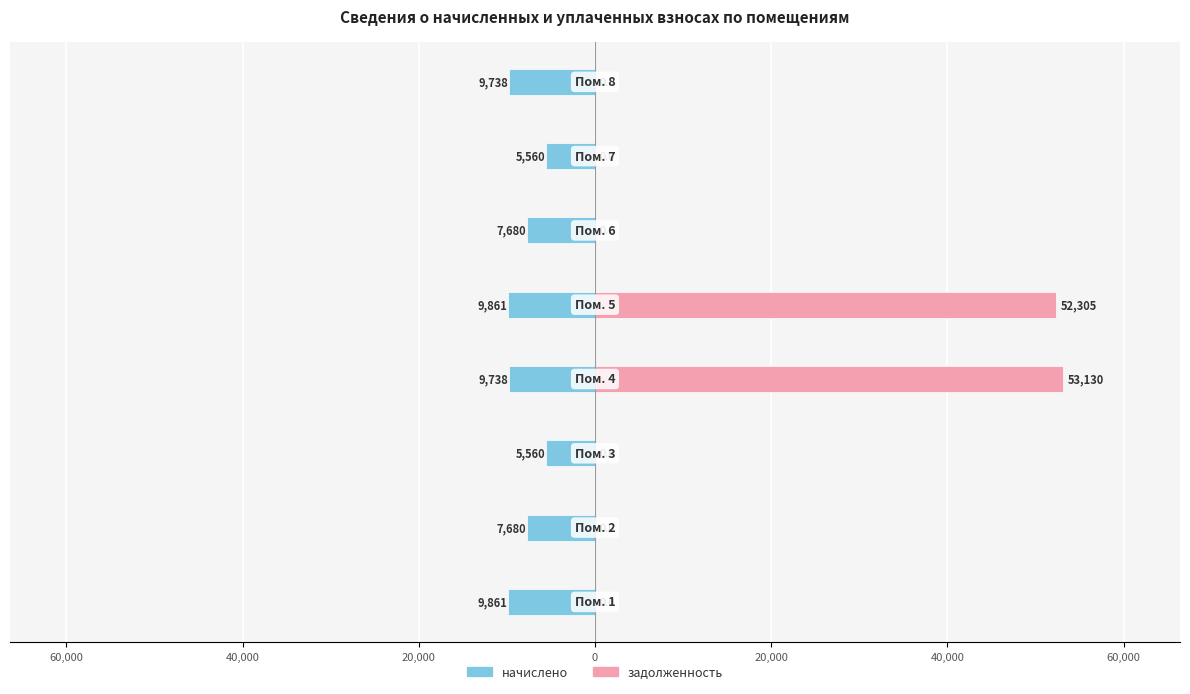

How many bars are there in each group?

2